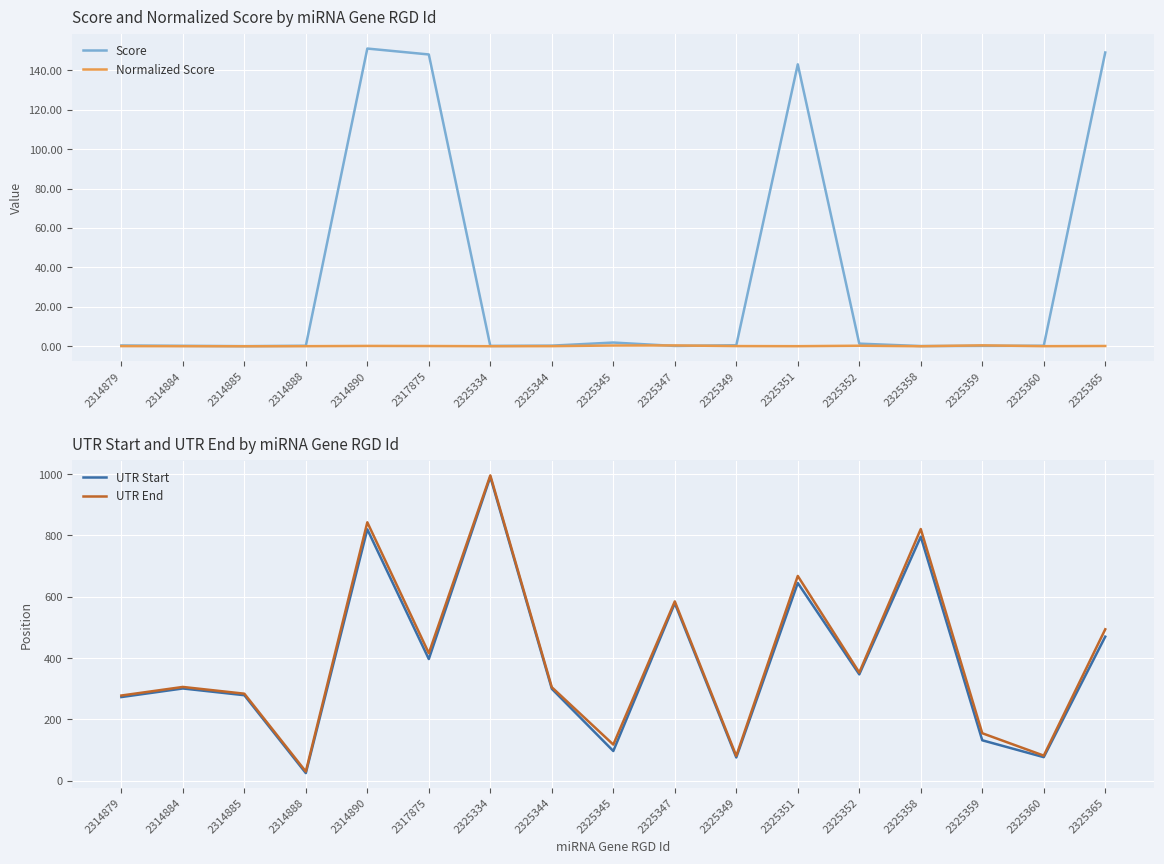

The UTR Start series shows 796.0 at 2325358. True or false?

True